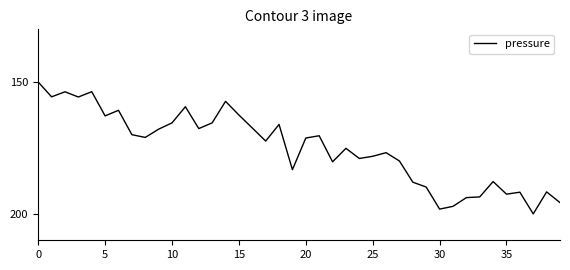

What is the smallest value displayed?

150.0